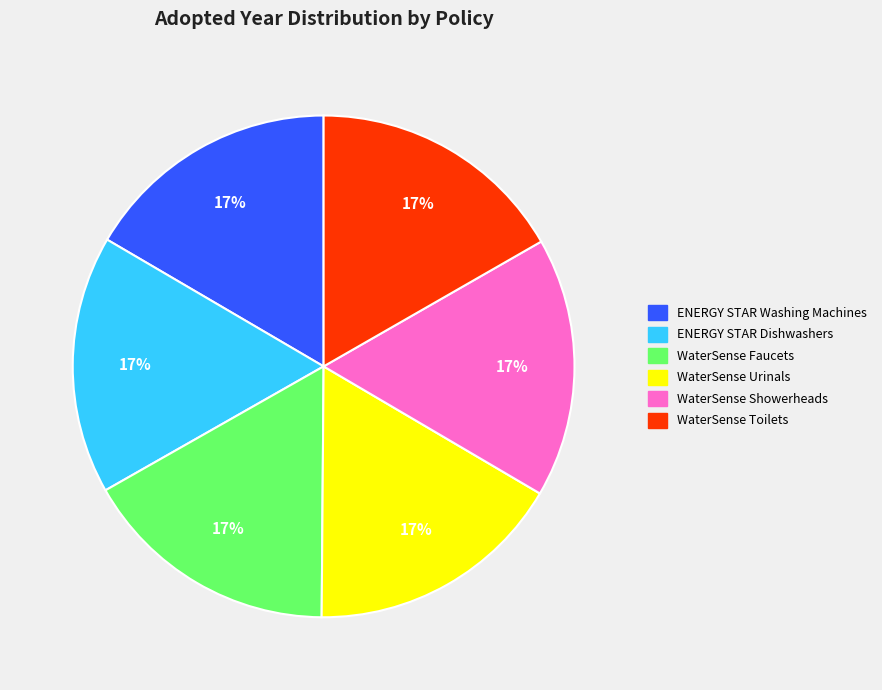

Approximately how many times larger is the value at ENERGY STAR Dishwashers compared to WaterSense Urinals?

1.0